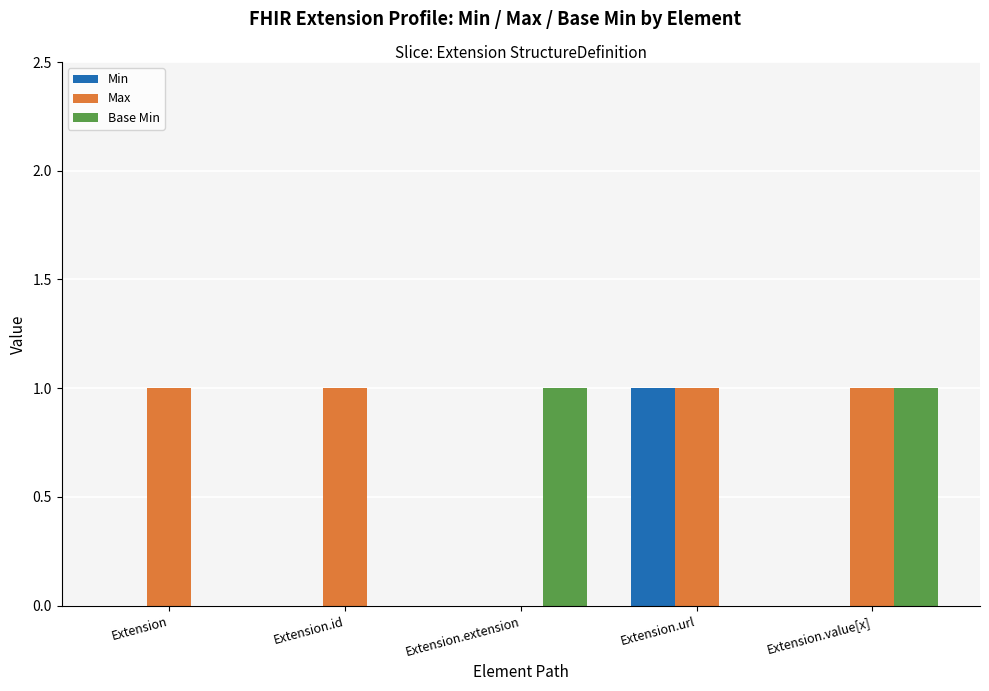

Which series has the largest total across all categories?

Max